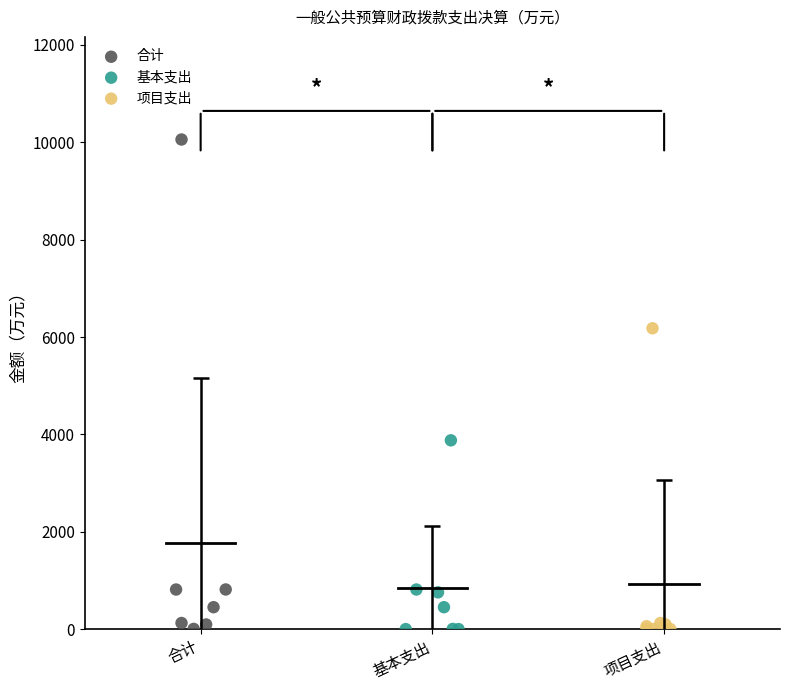

Which series has the widest spread of Y values?

合计